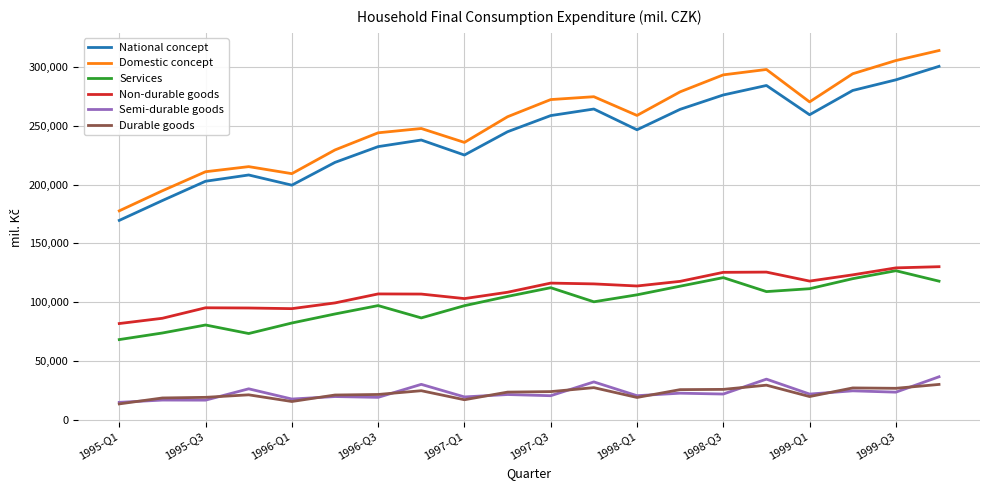

True or false: Domestic concept and Durable goods intersect in this chart.

False